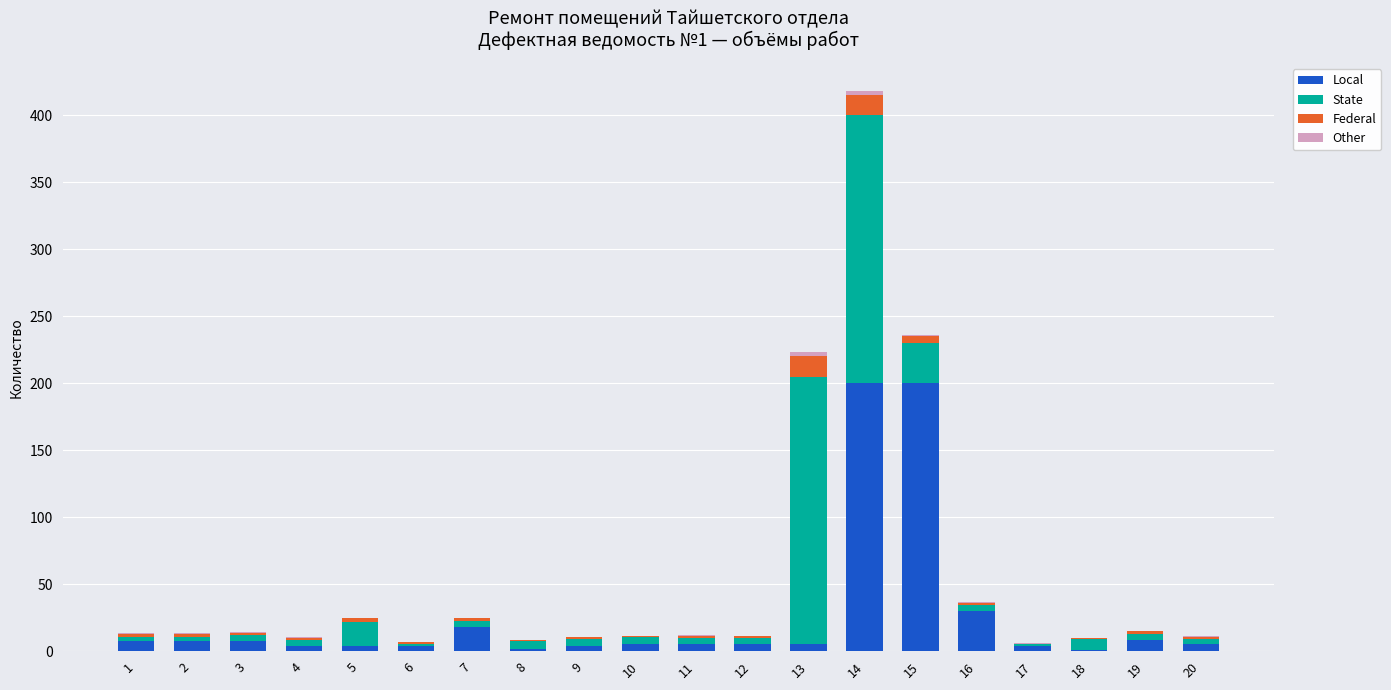

What is the sum of all Local values?

525.8